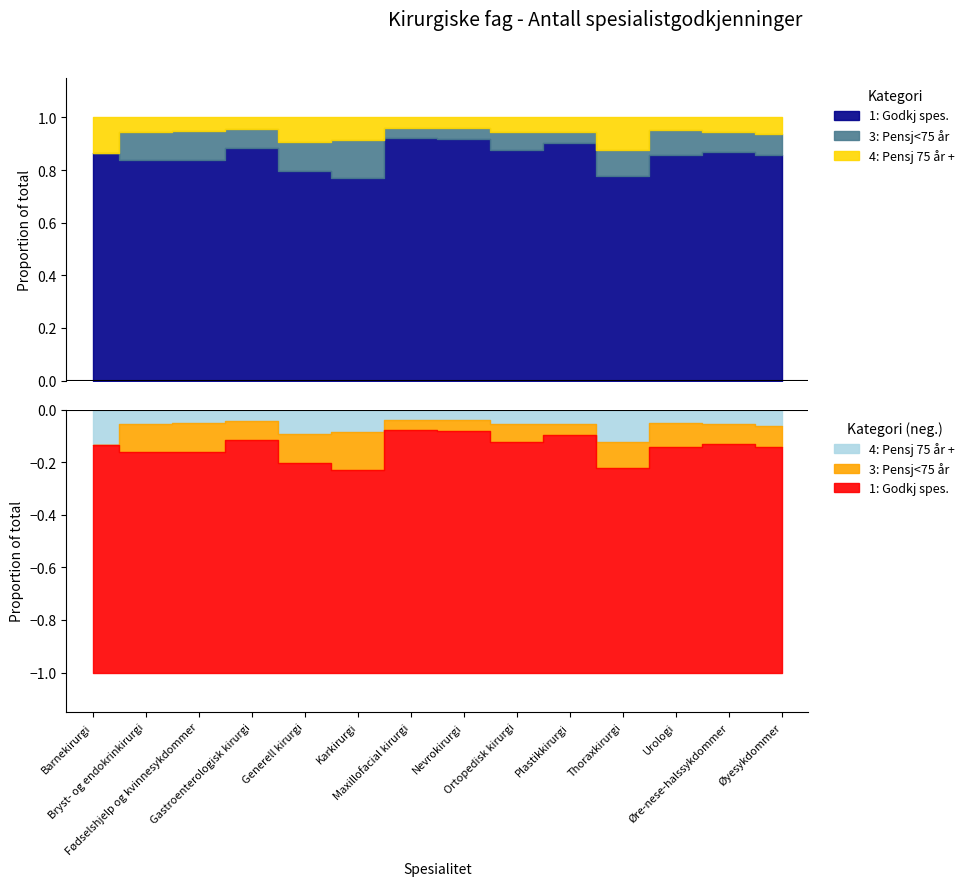

True or false: 3: Pensj<75 år and 1: Godkj spes. intersect in this chart.

False